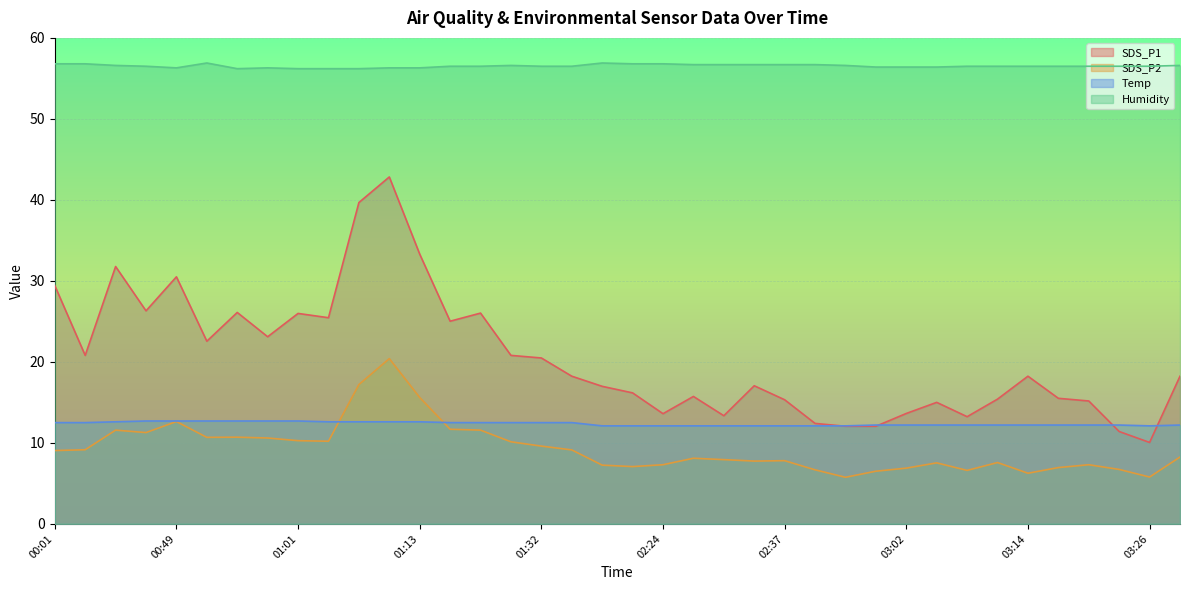

What position from the right is 01:07?

28